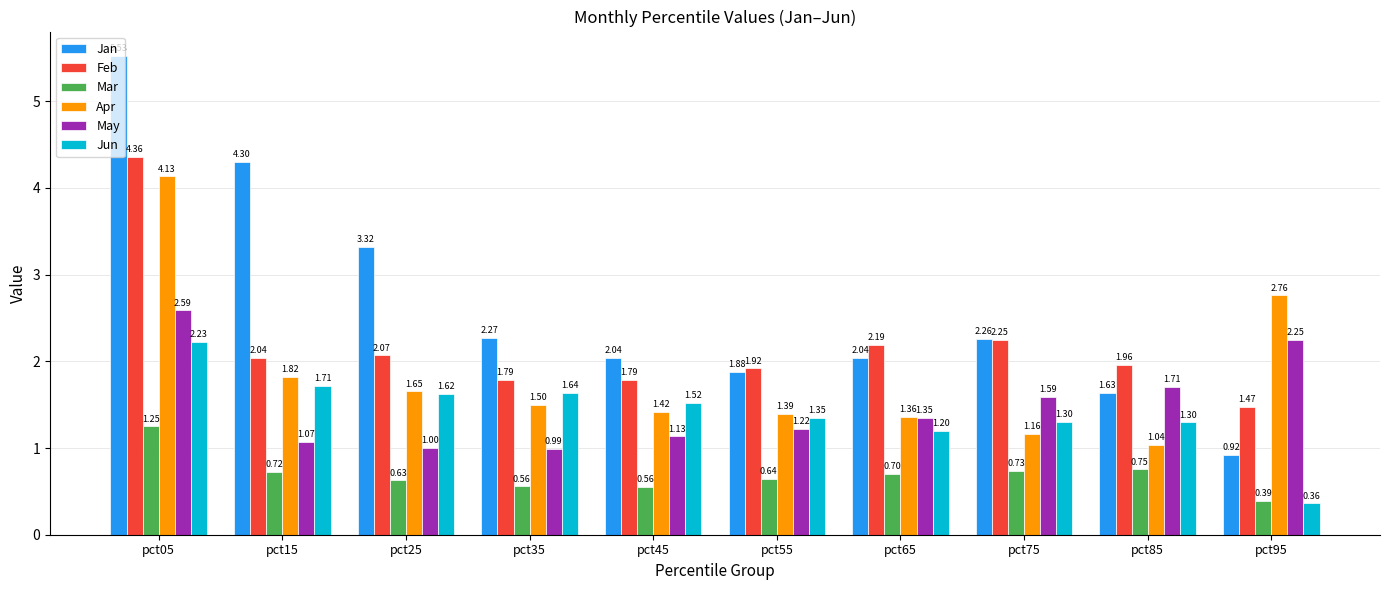

What is the sum of all May values?

14.9